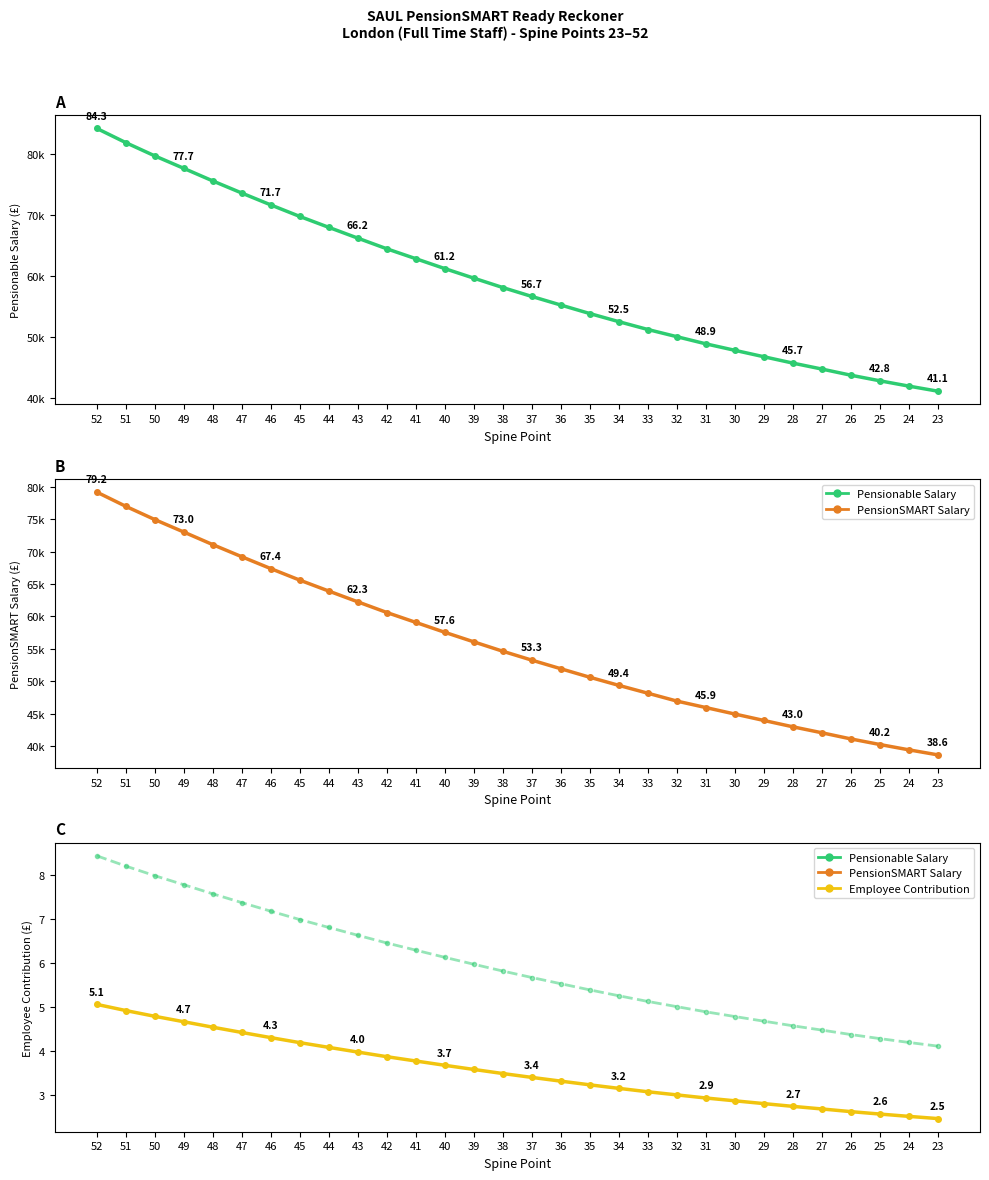

True or false: Pensionable Salary (scaled) and Pensionable Salary intersect in this chart.

False